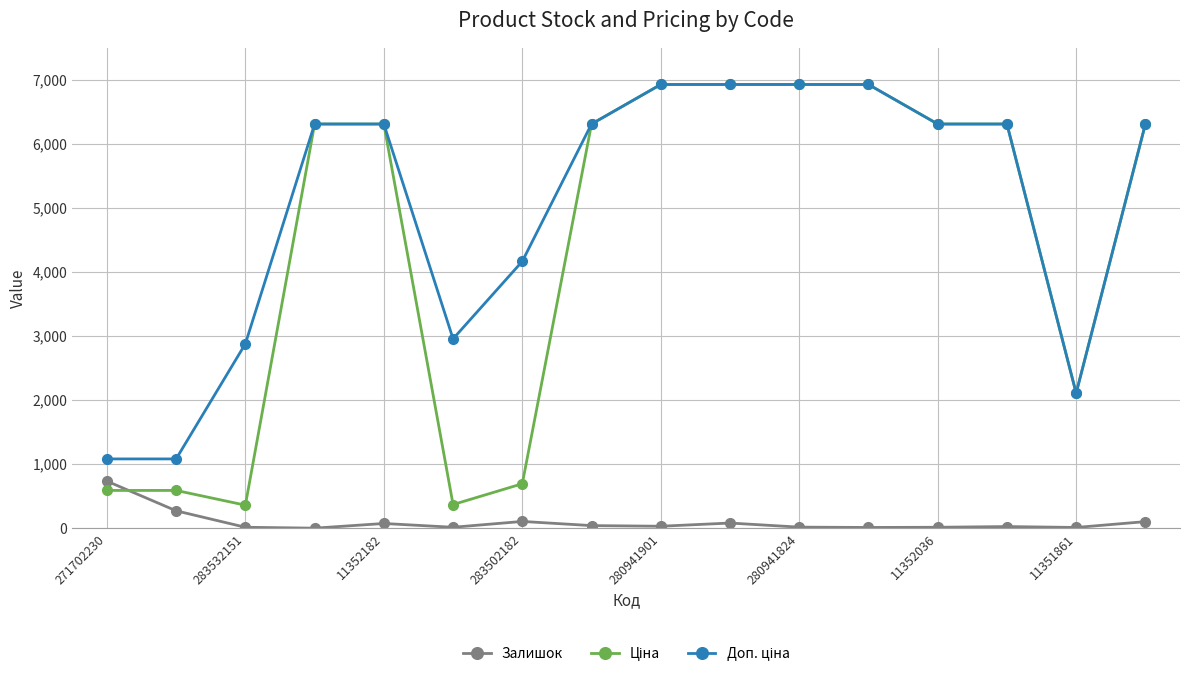

What is the maximum value for Залишок?

735.0